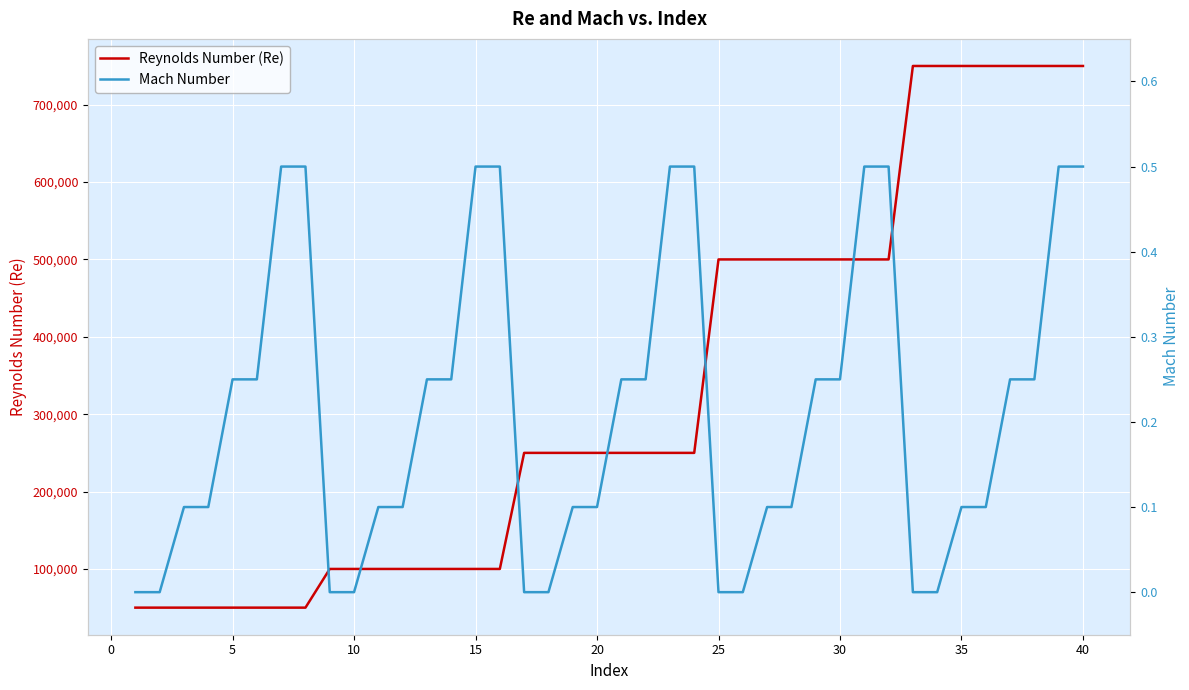

The Reynolds Number (Re) series shows 500000.0 at 25. True or false?

True